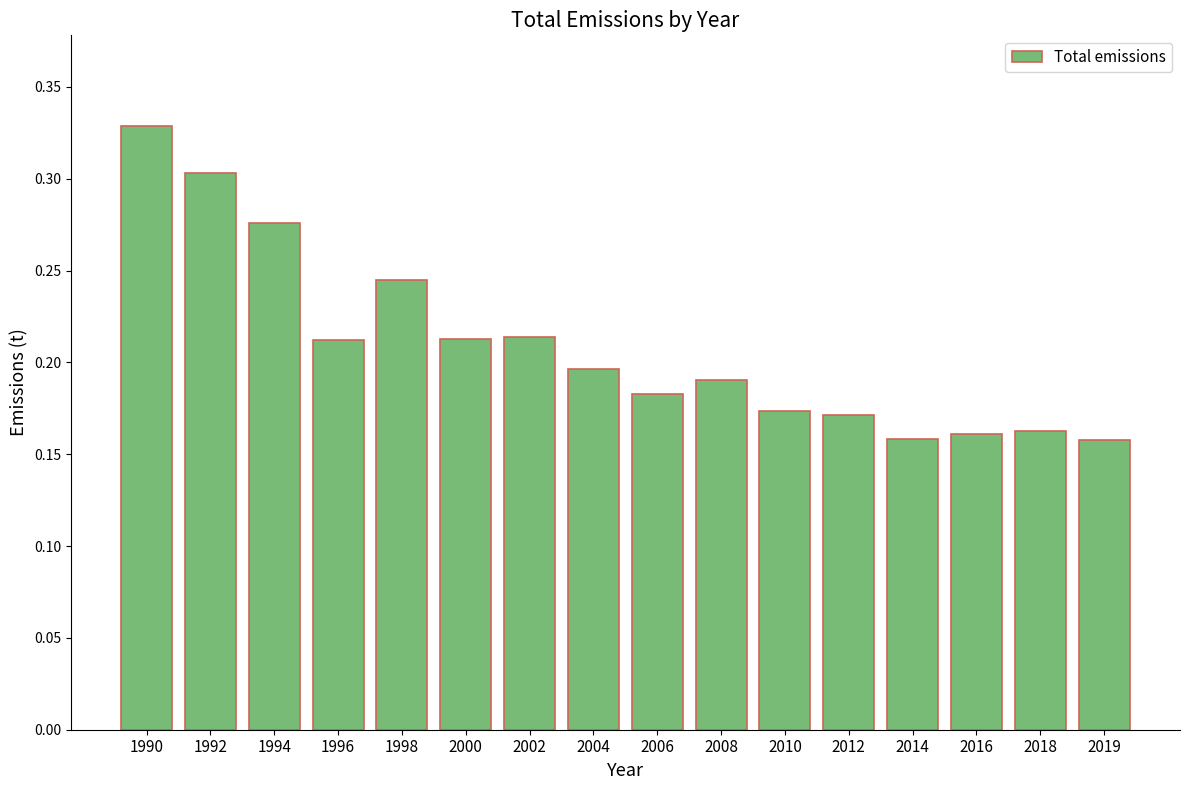

What is the change in value from 1998 to 2014?

-0.1